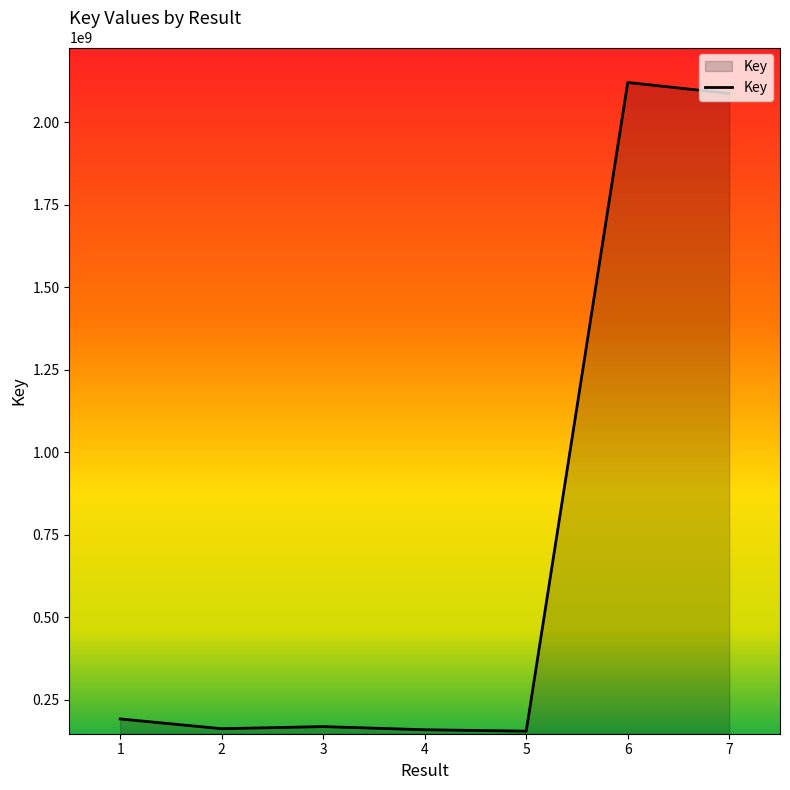

Is it true that the value at 2 is 161622705?

True